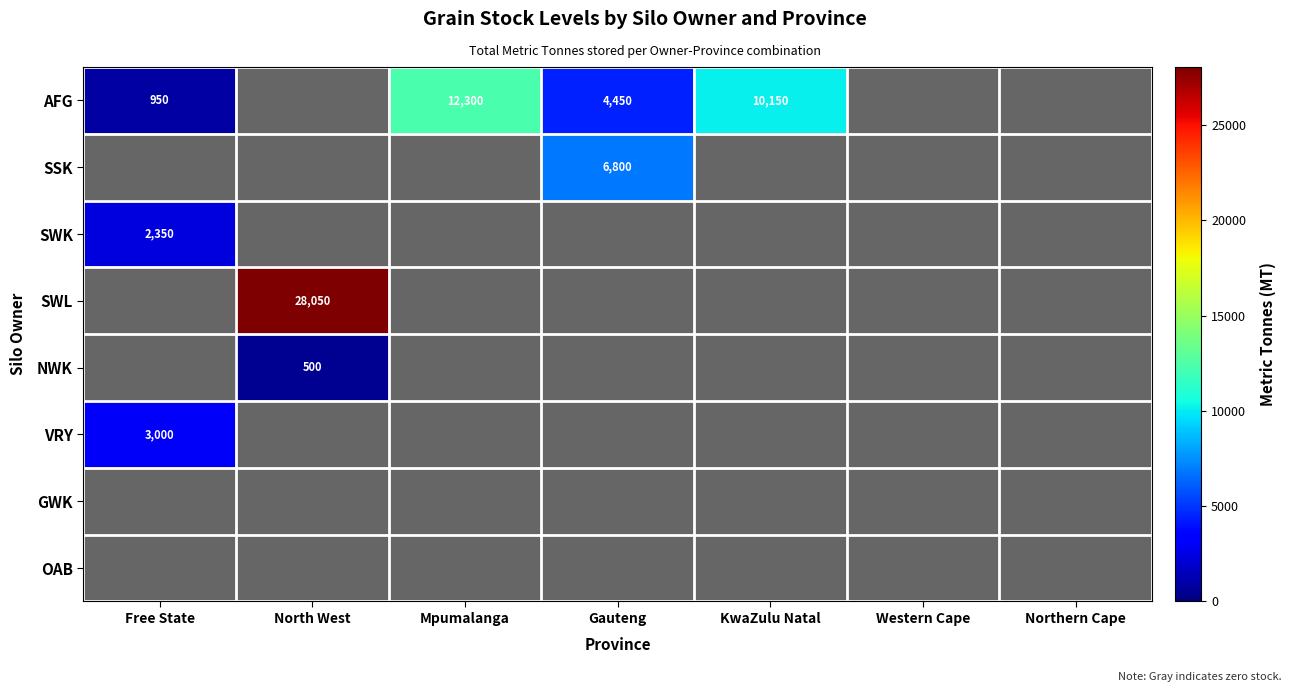

The value of AFG at Free State is 515. True or false?

False